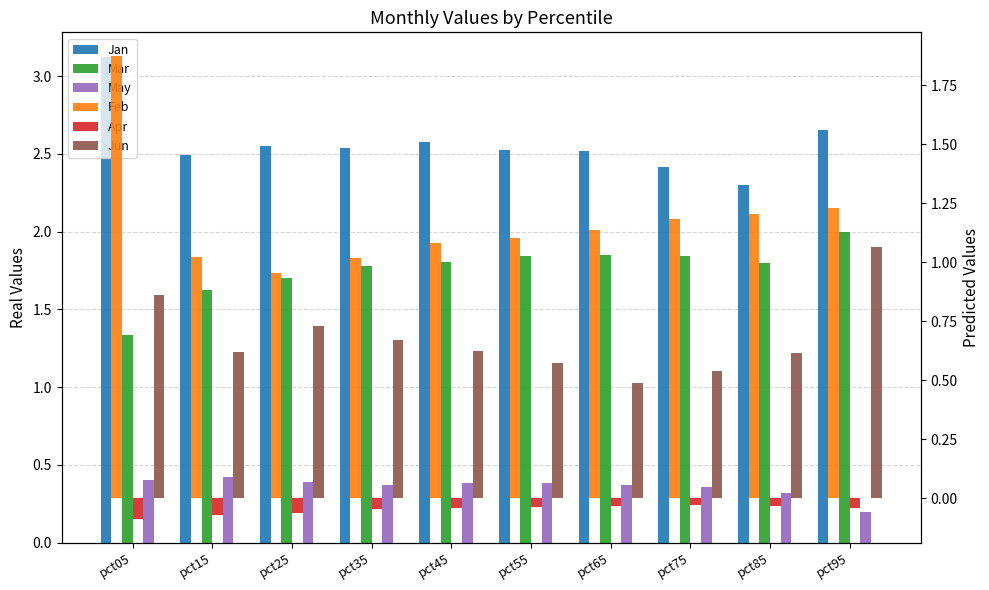

Does the chart contain any negative values?

Yes